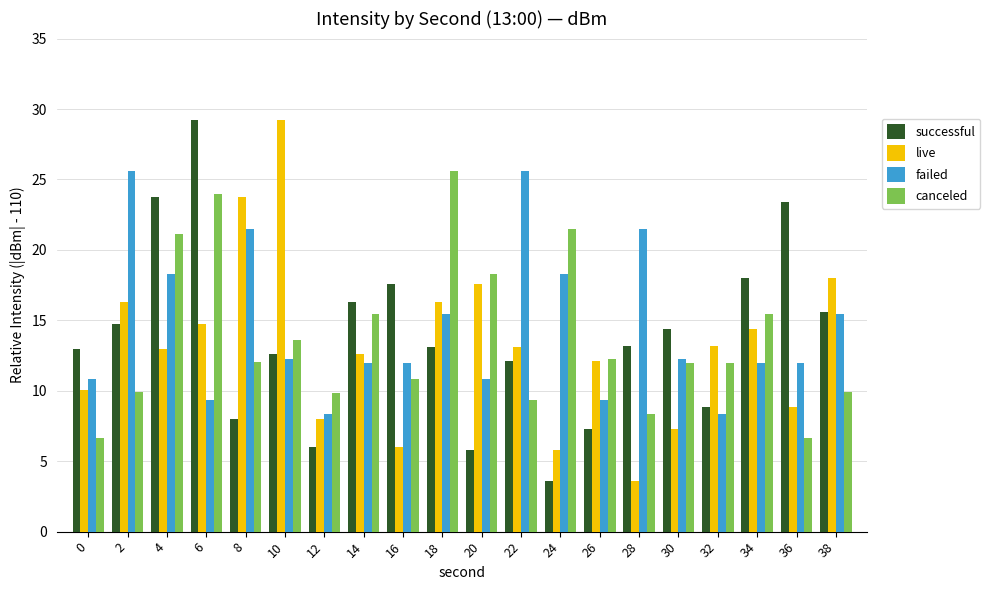

The value of live at 4 is 13.0. True or false?

True